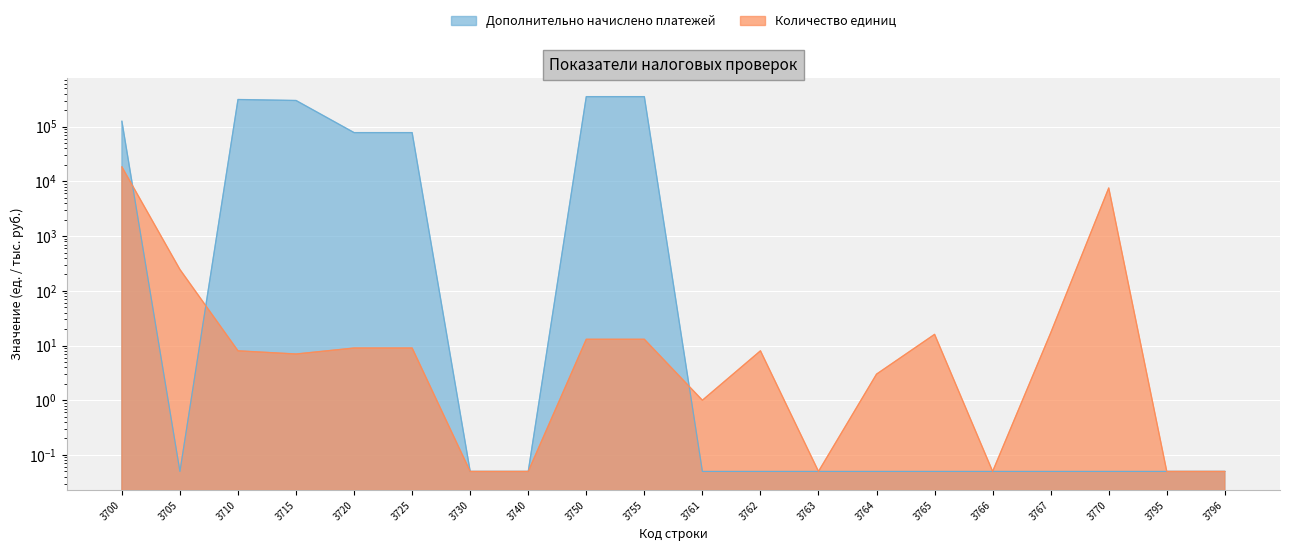

Which category has the highest value across all series?

3750